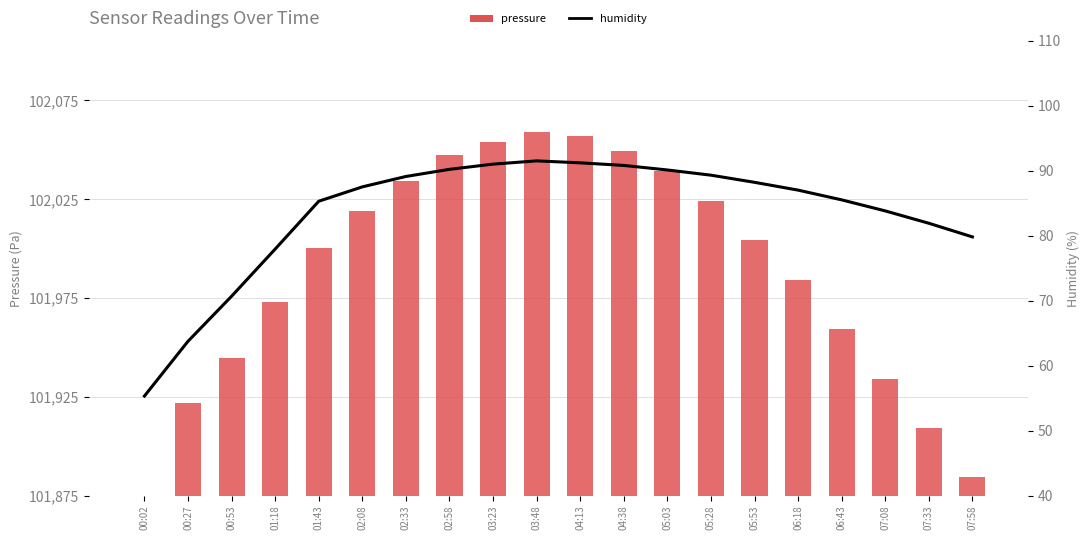

Reading left to right, extract all data points from this chart.

pressure: 0.0	47.0	69.8	98.0	125.2	144.2	159.2	172.2	179.2	184.2	182.2	174.2	164.2	149.2	129.2	109.2	84.2	59.2	34.2	9.2
humidity: 55.3	63.7	70.7	77.9	85.3	87.5	89.1	90.2	91.0	91.5	91.2	90.8	90.1	89.3	88.2	87.0	85.5	83.8	81.9	79.8